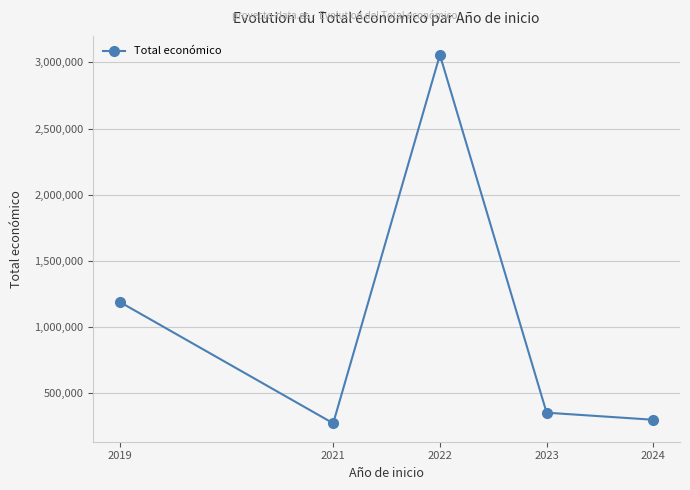

The value at 2024 is 298656. True or false?

True